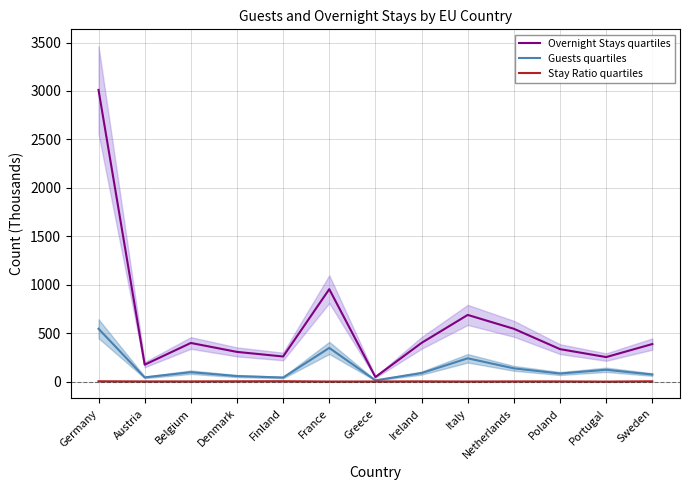

In Overnight Stays quartiles, how many points are higher than both neighbors (excluding endpoints)?

3